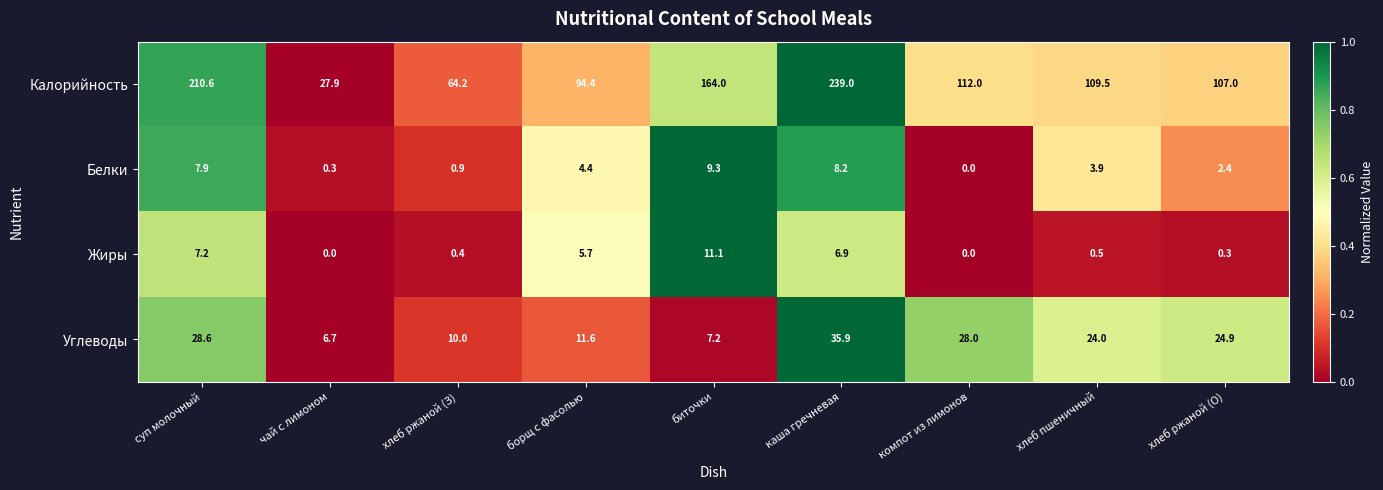

Which series has the largest range (max minus min)?

Калорийность